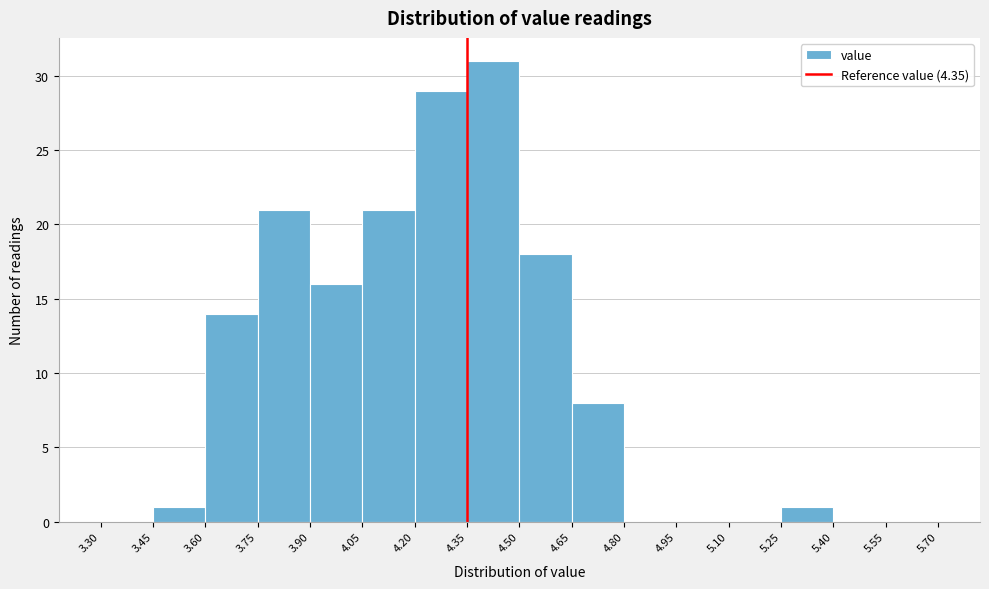

Reading left to right, transcribe this chart: for each bar, give the range it covers on the x-axis and its height. The values are not printed on the chart, so give them approximately, as read against the axis.

3.30 to 3.45: 0
3.45 to 3.60: 1
3.60 to 3.75: 14
3.75 to 3.90: 21
3.90 to 4.05: 16
4.05 to 4.20: 21
4.20 to 4.35: 29
4.35 to 4.50: 31
4.50 to 4.65: 18
4.65 to 4.80: 8
4.80 to 4.95: 0
4.95 to 5.10: 0
5.10 to 5.25: 0
5.25 to 5.40: 1
5.40 to 5.55: 0
5.55 to 5.70: 0